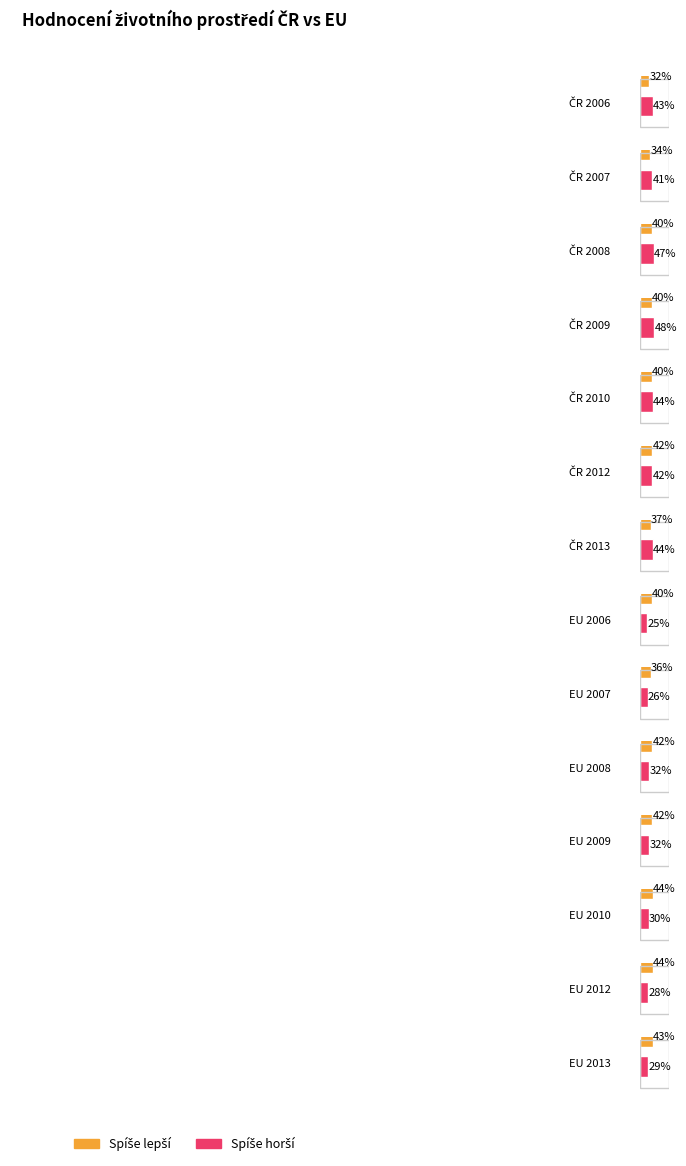

How many data points in Spíše lepší are less than 40?

4